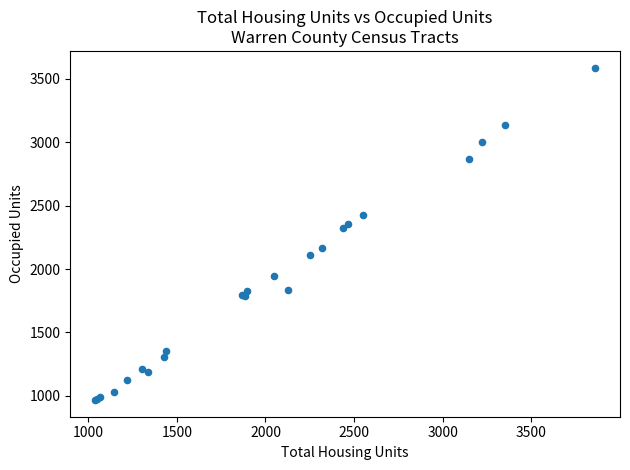

What Y value in the scatter plot is closest to 2277?

2325